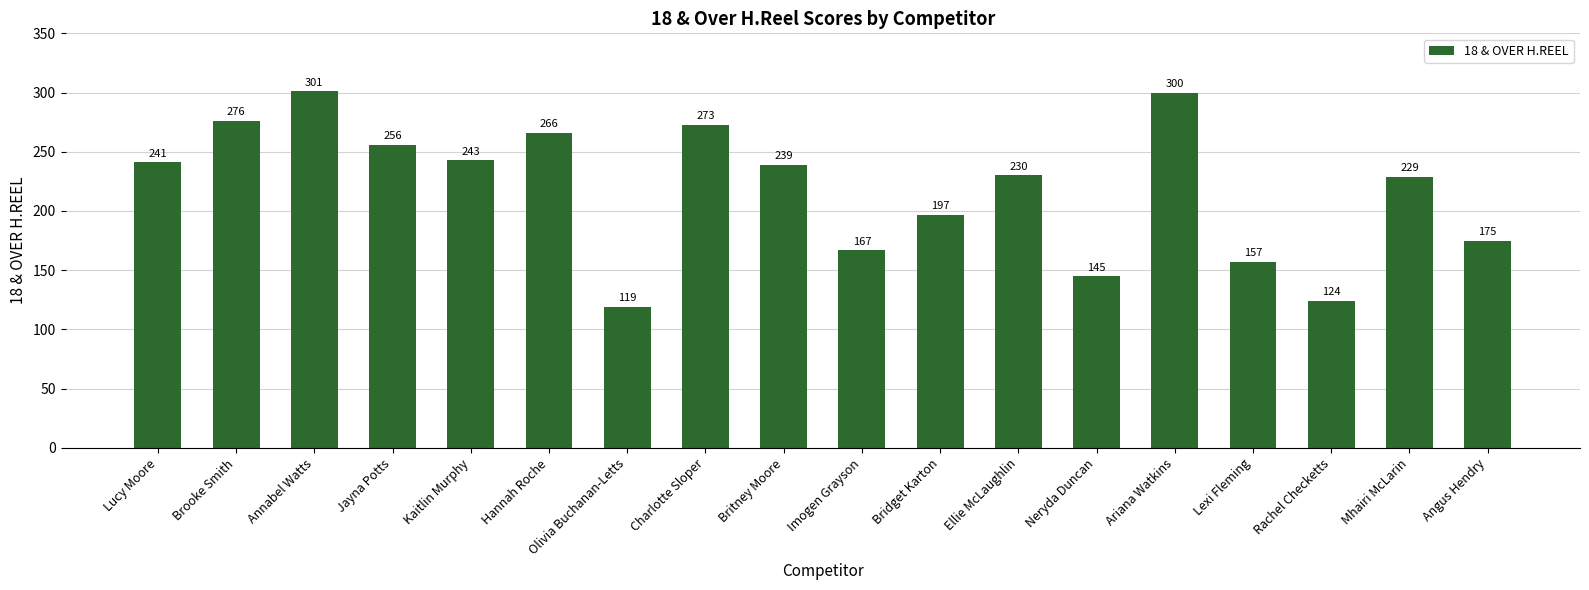

What is the change in value from Britney Moore to Ellie McLaughlin?

-9